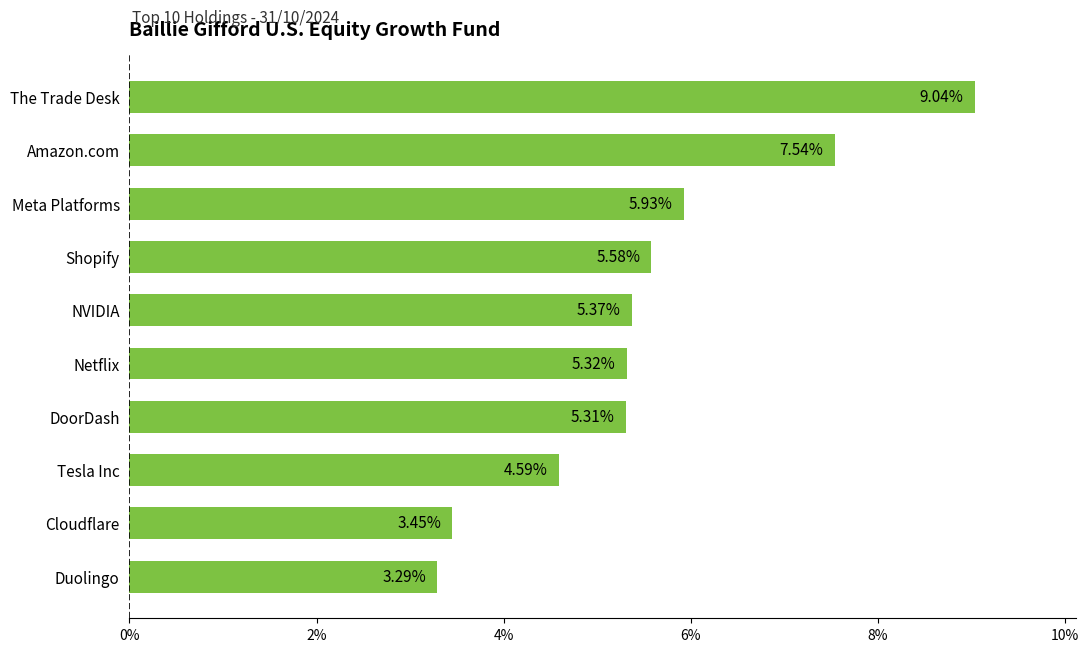

List the labels in order of value, smallest first.

Duolingo, Cloudflare, Tesla Inc, DoorDash, Netflix, NVIDIA, Shopify, Meta Platforms, Amazon.com, The Trade Desk